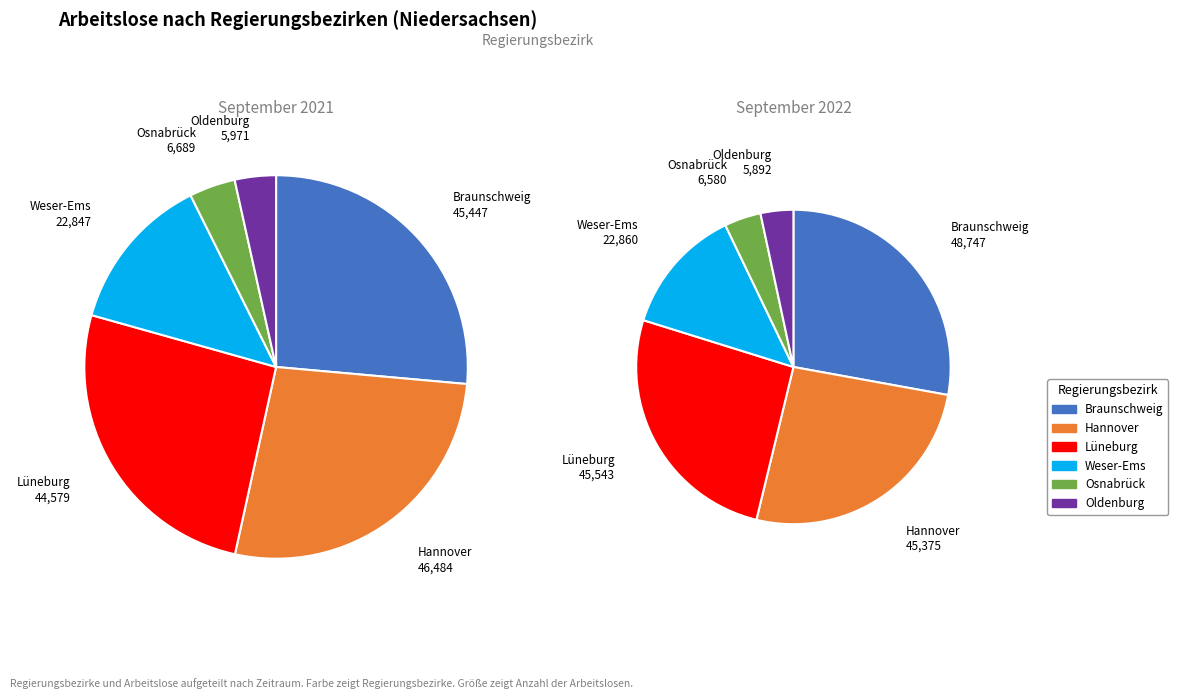

Rank the categories by value from lowest to highest.

Oldenburg, Osnabrück, Weser-Ems, Lüneburg, Braunschweig, Hannover